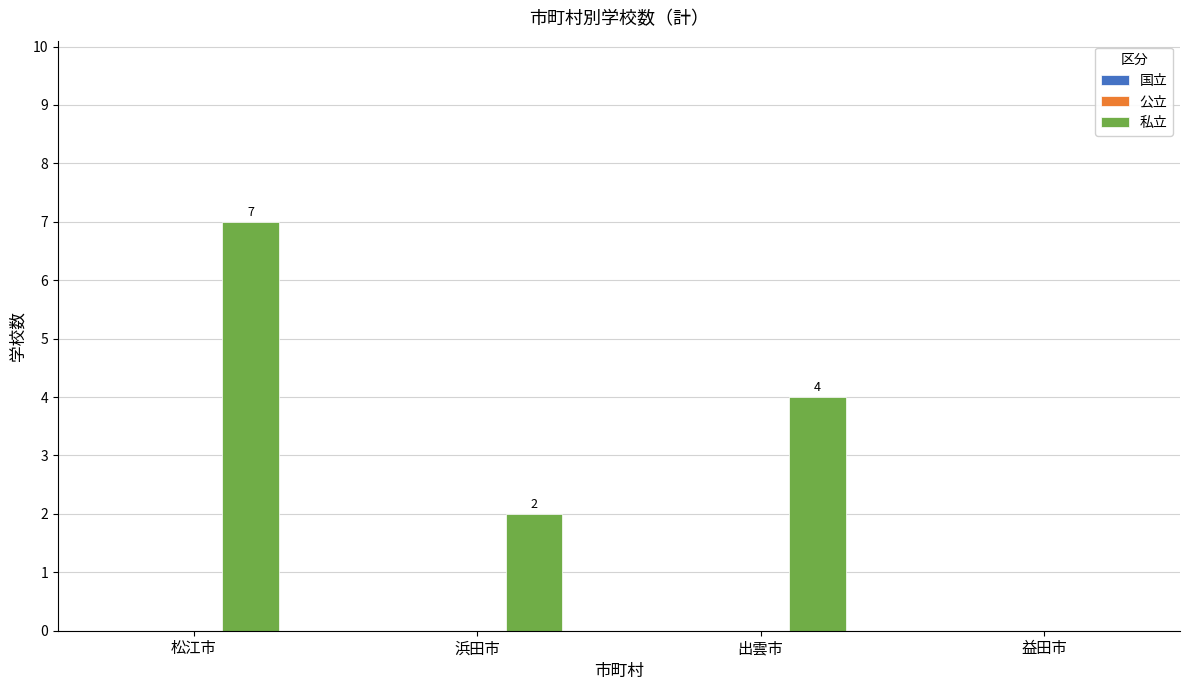

Reading left to right, what are all the values shown in this chart?

松江市=7	浜田市=2	出雲市=4	益田市=0